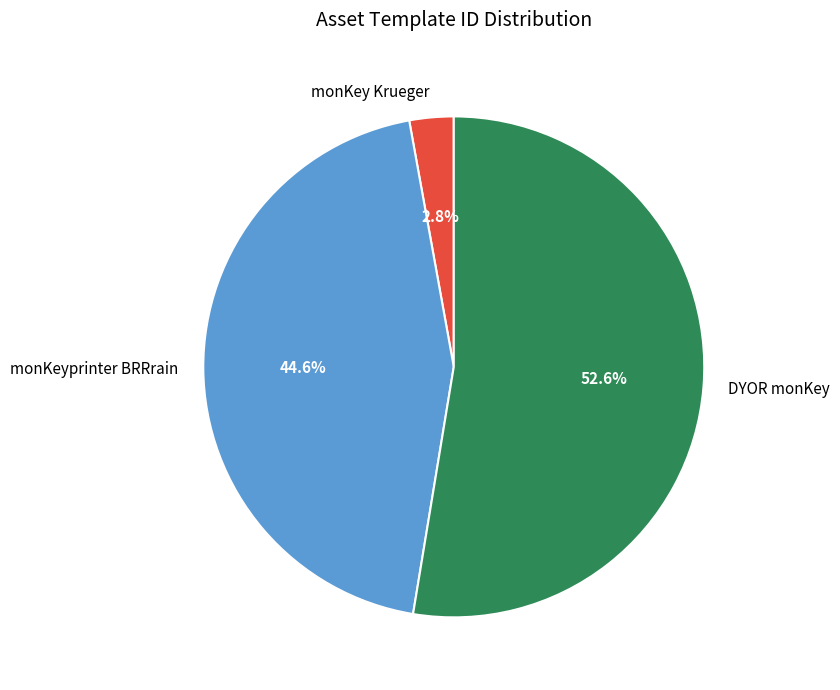

To the nearest percent, what portion does monKeyprinter BRRrain represent?

45%